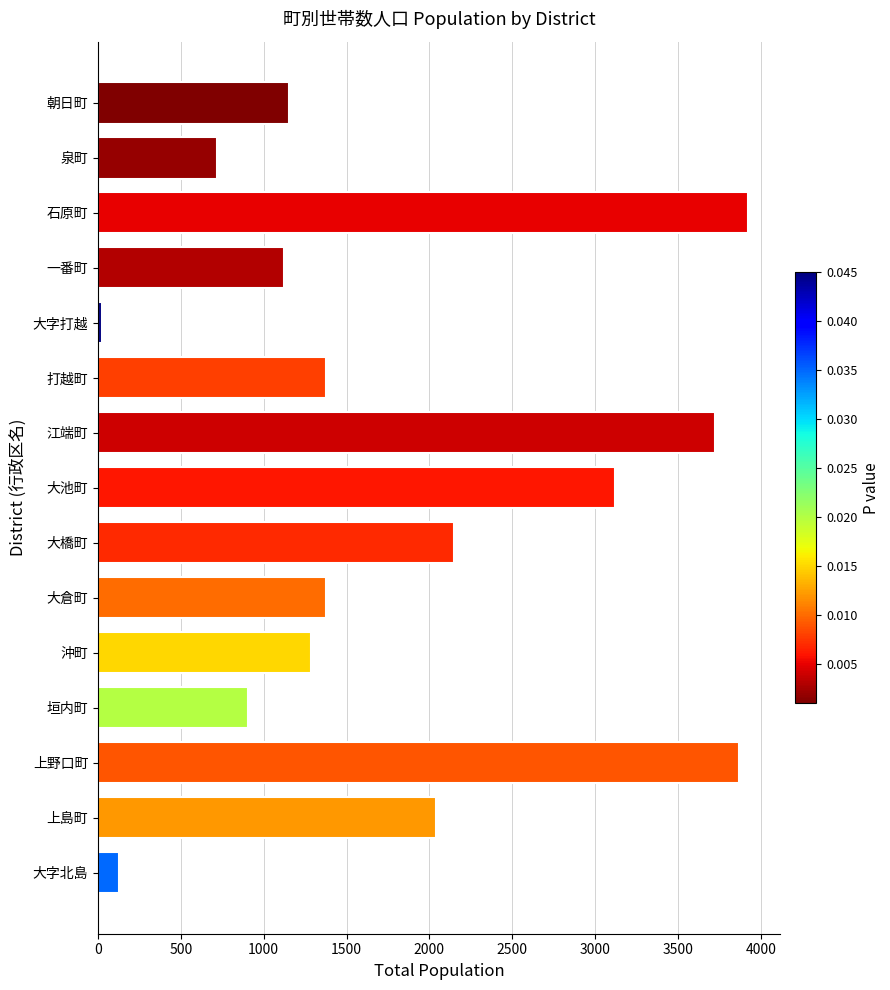

The value at 朝日町 is 1771. True or false?

False